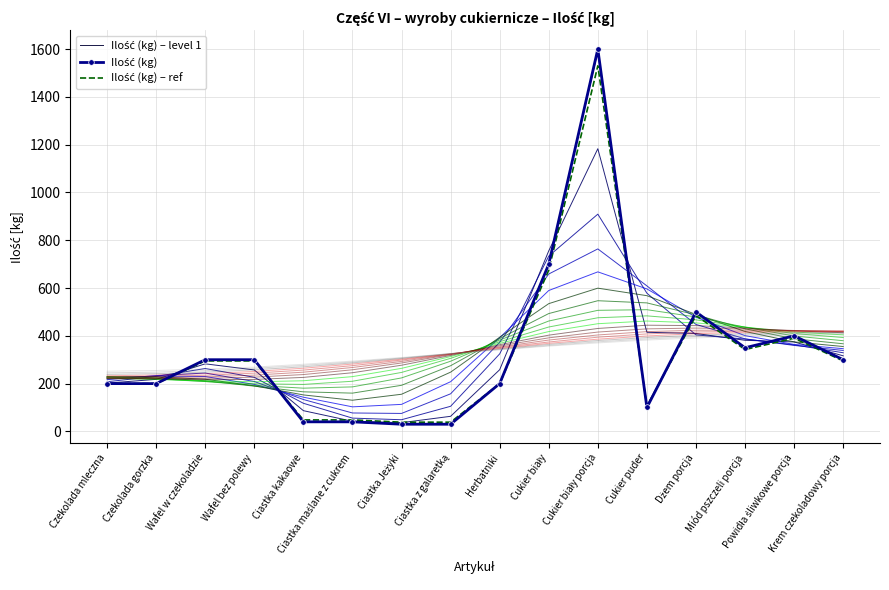

True or false: Ilość (kg) – ref and Ilość (kg) cross at least once.

True